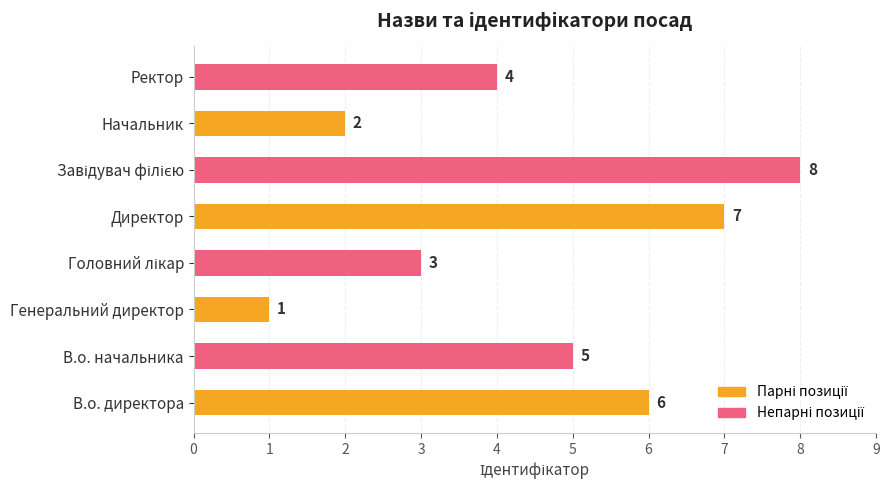

Reading top to bottom, list all the values displayed in this chart.

4	2	8	7	3	1	5	6